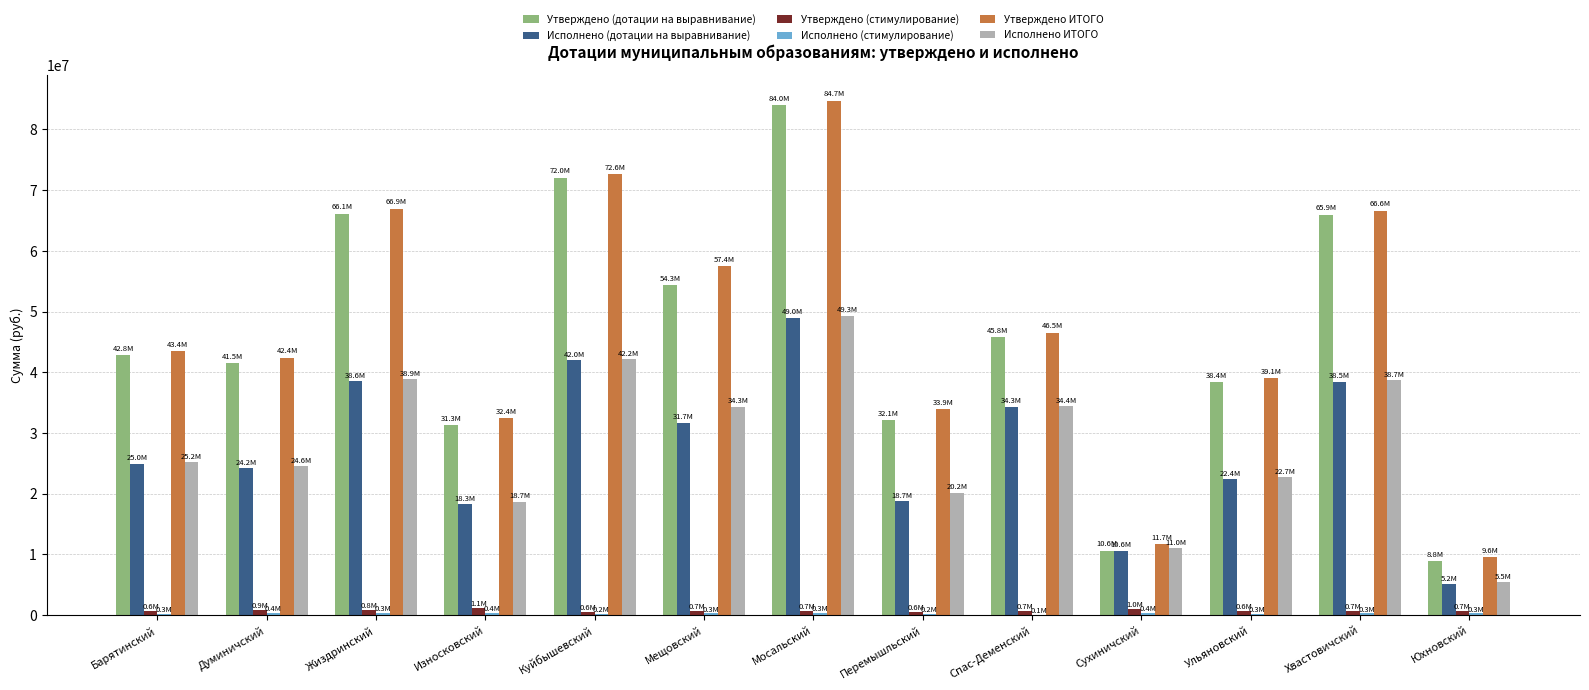

What is the average value of the Утверждено ИТОГО series?

46725085.5